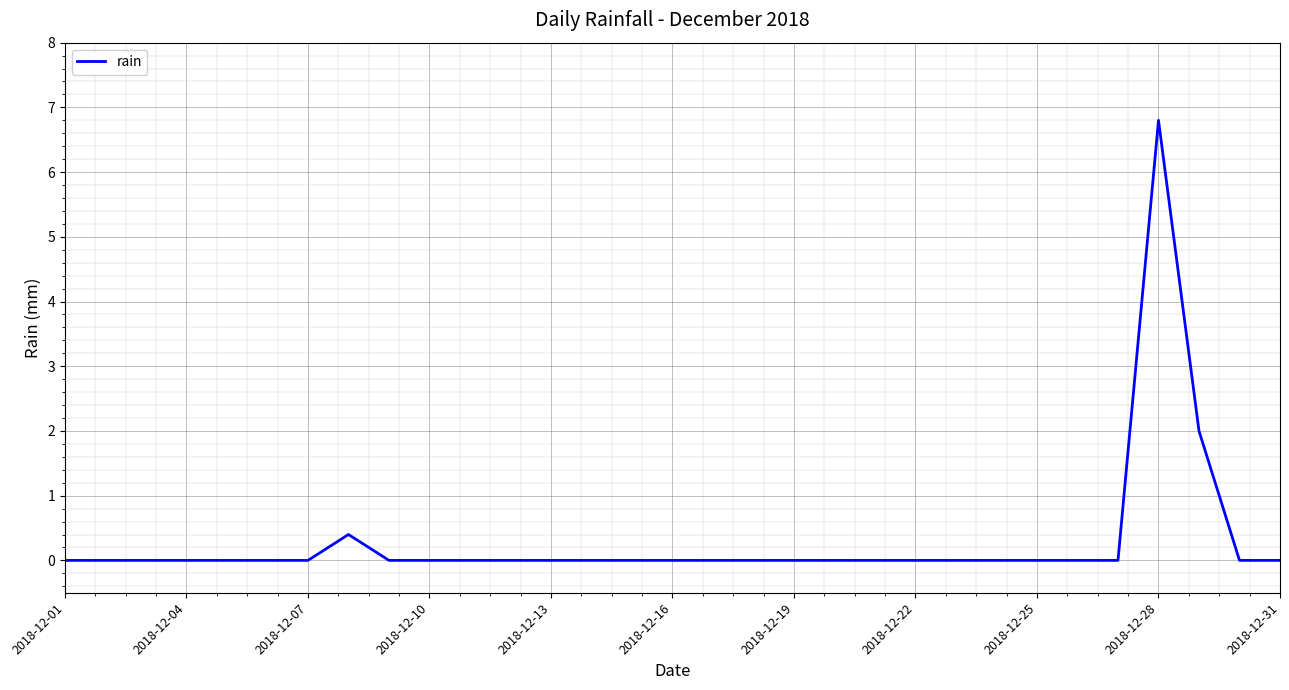

What is the maximum value shown in the chart?

6.8